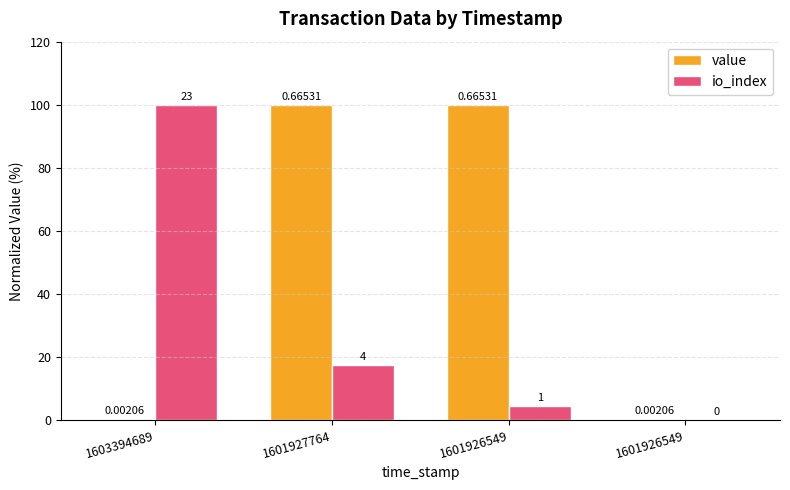

Are the bars horizontal?

No